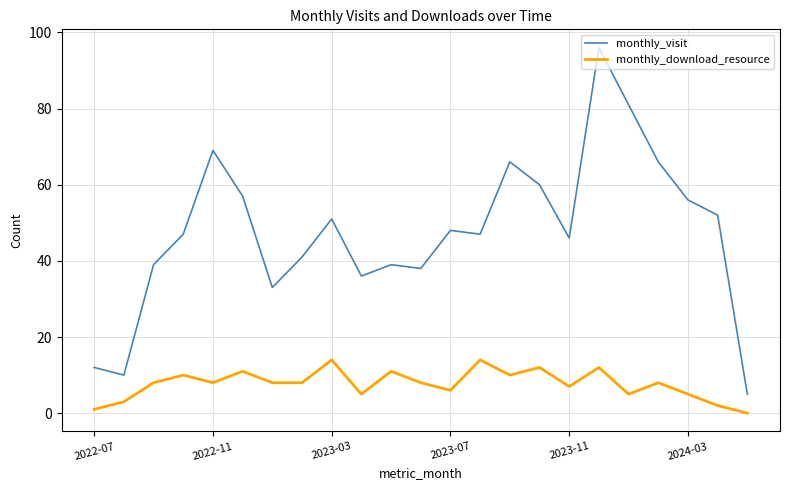

List the series in order of their peak value, lowest first.

monthly_download_resource, monthly_visit